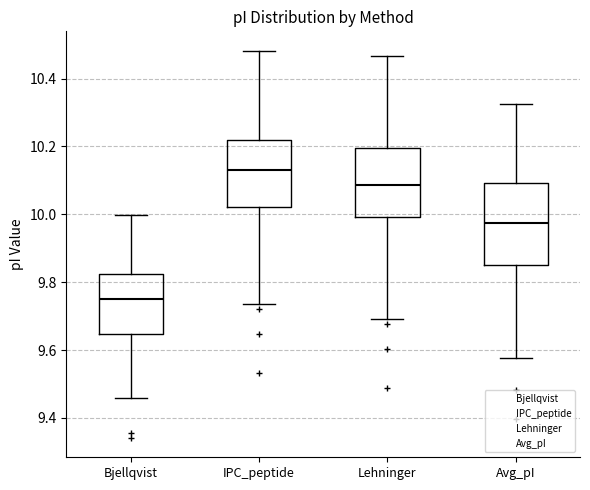

Which box's median line is the lowest?

Bjellqvist